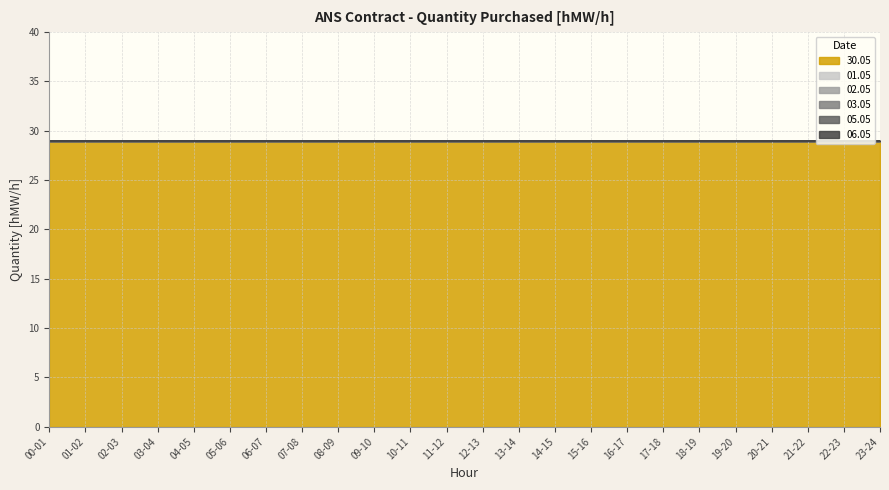

True or false: 30.05 and 05.05 cross at least once.

False